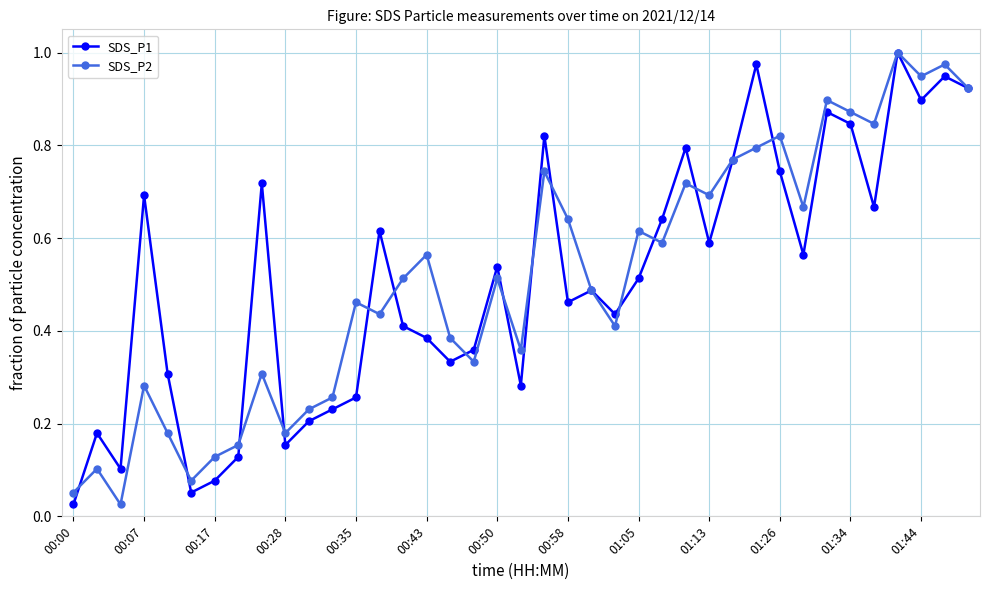

At how many categories does at least one series exceed 0?

39